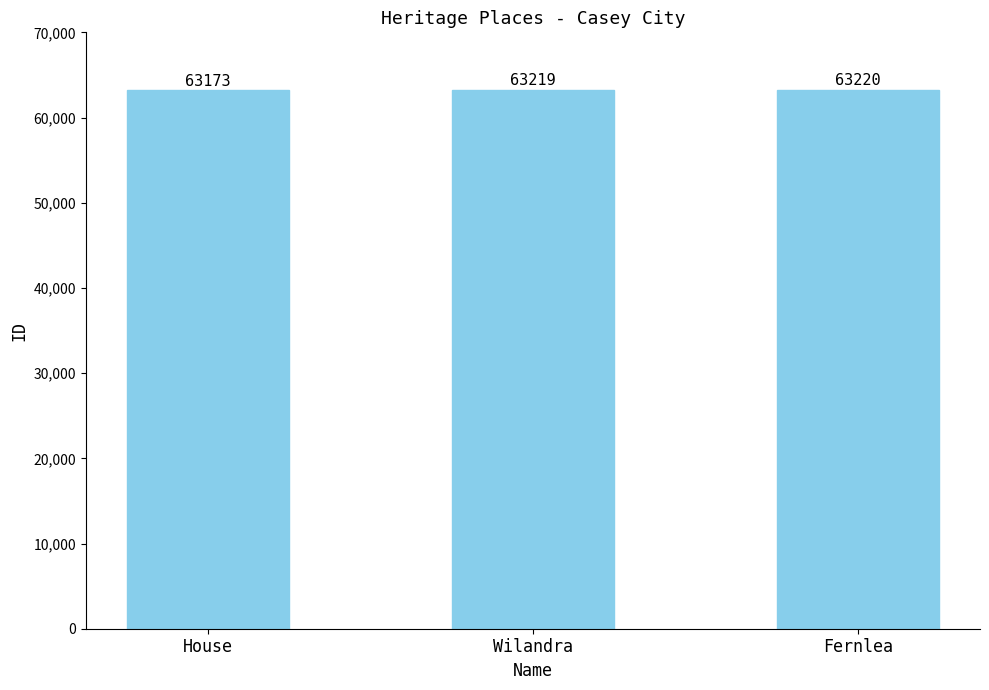

Is it true that the value at Wilandra is 63219?

True